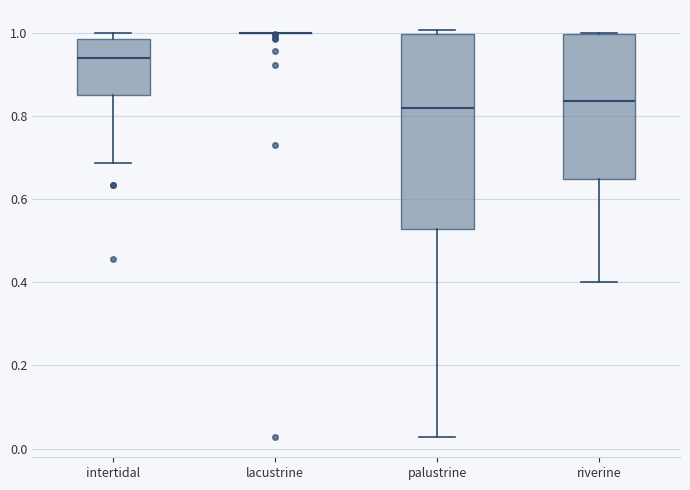

Reading left to right, read every box against the y-axis: the position of its median line, the range the box covers, and the ends of its whiskers. The values are not printed on the chart, so give them approximately, as read against the axis.

intertidal: median 0.94, box 0.84 to 0.98, whiskers 0.68 to 1.00
lacustrine: box collapsed to a line at 1.00, whiskers 1.00 to 1.00
palustrine: median 0.82, box 0.52 to 1.00, whiskers 0.02 to 1.00 (just above the box's upper edge)
riverine: median 0.84, box 0.64 to 1.00, whiskers 0.40 to 1.00